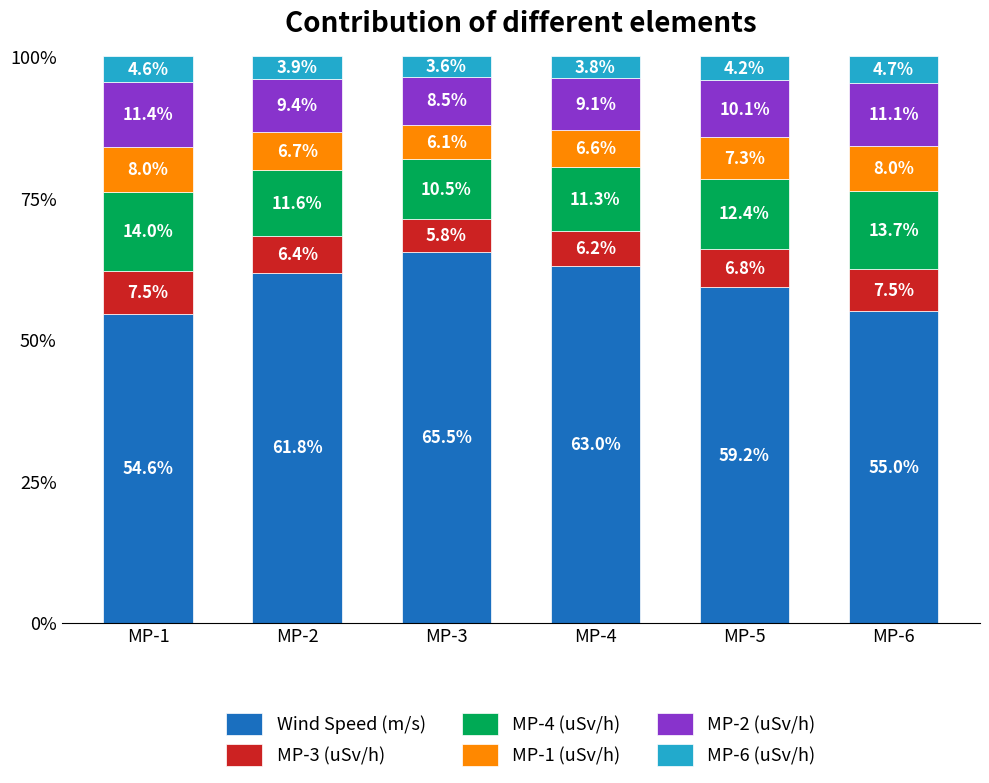

The value of Wind Speed (m/s) at MP-4 is 33.5. True or false?

False